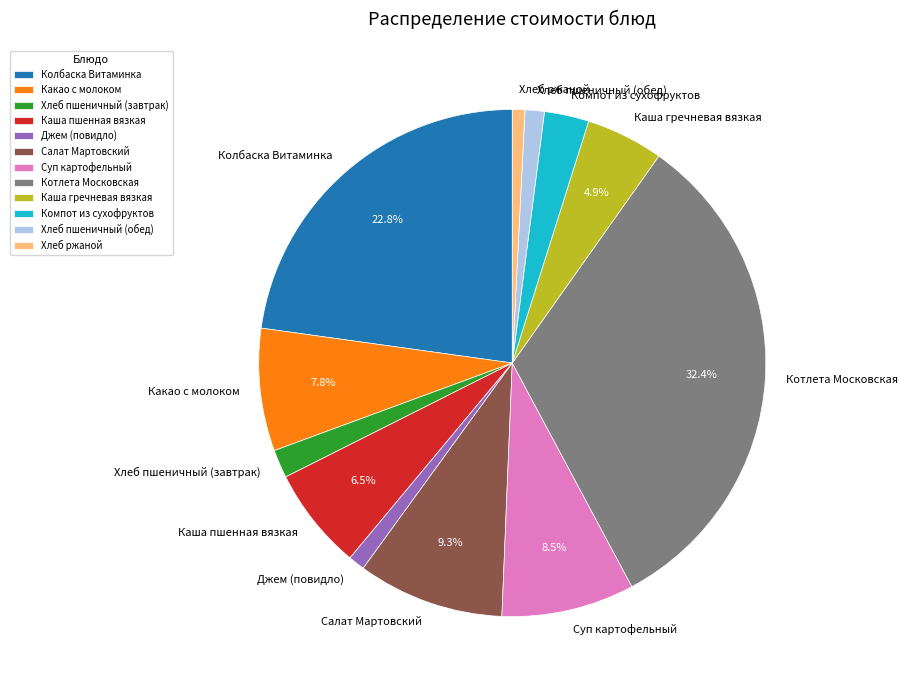

The Хлеб пшеничный (обед) slice represents 1% of the pie. True or false?

True